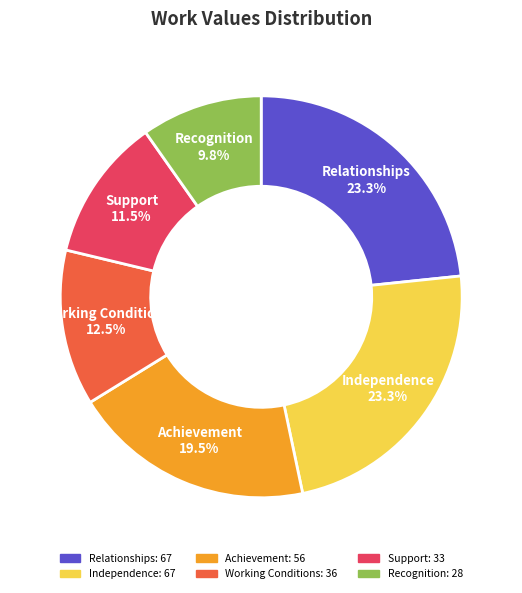

To the nearest percent, what percentage of the pie is Independence?

23%